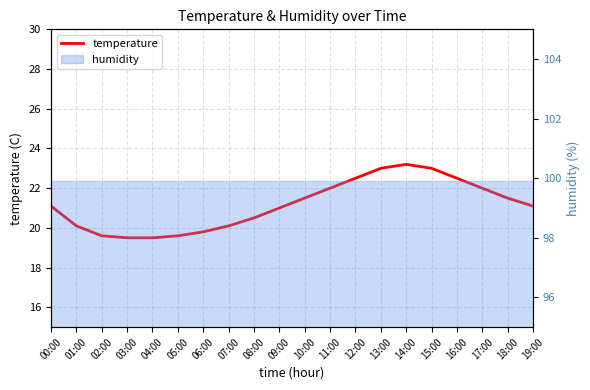

Where is the first local maximum?

14:00